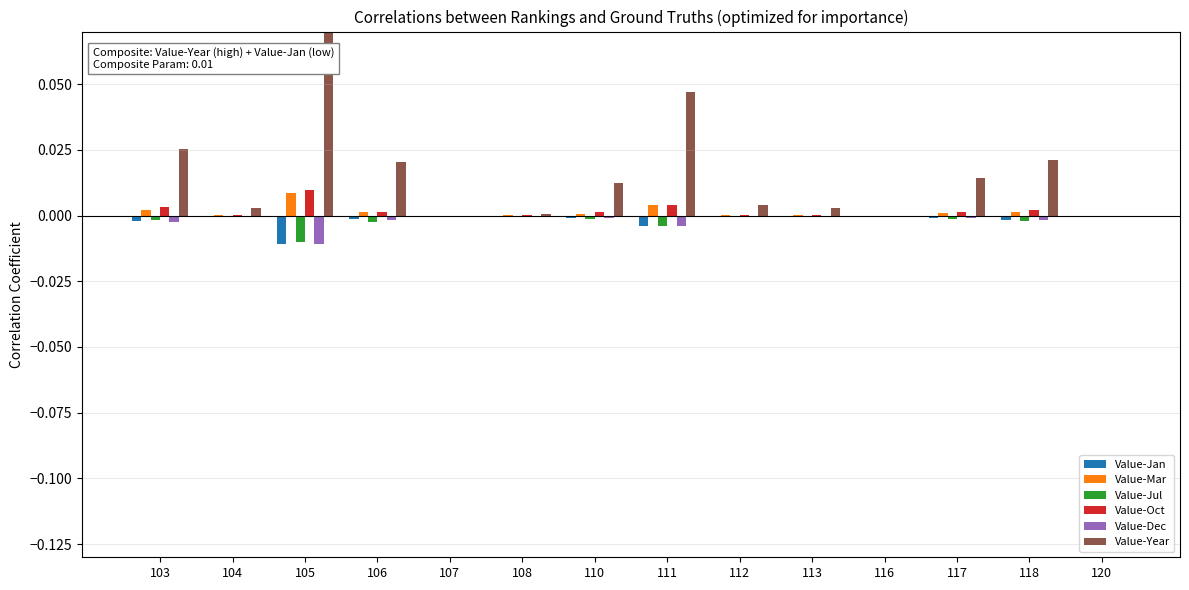

The value of Value-Dec at 110 is -0.0. True or false?

True